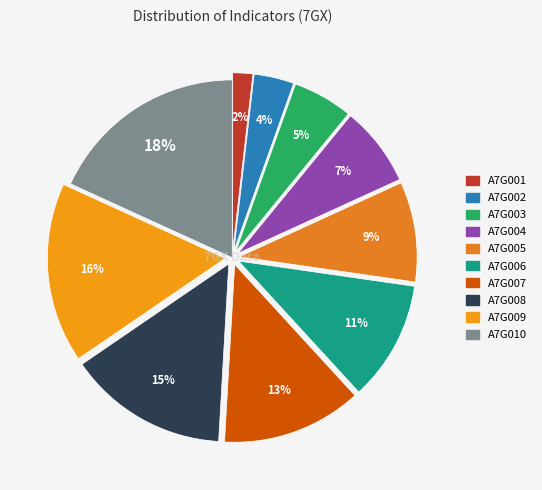

Rank the categories by value from lowest to highest.

A7G001, A7G002, A7G003, A7G004, A7G005, A7G006, A7G007, A7G008, A7G009, A7G010